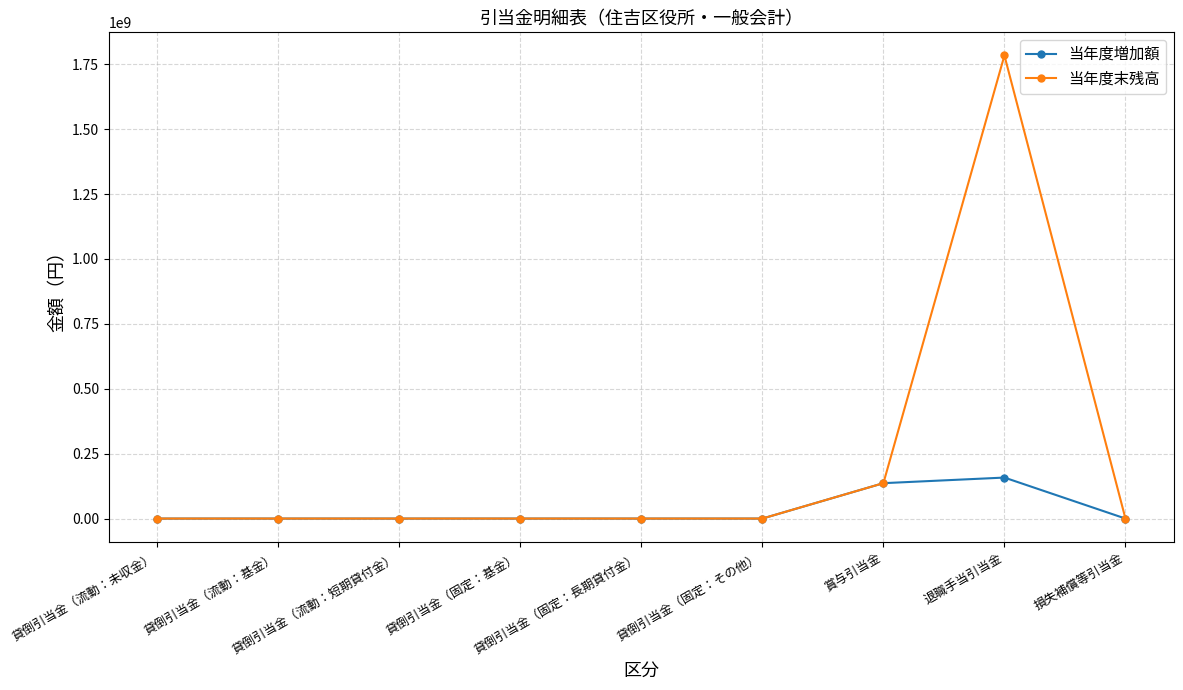

Reading left to right, list all the values displayed in this chart.

当年度増加額: 0	0	0	0	0	0	136320278	157889294	0
当年度末残高: 0	0	0	0	0	0	136320278	1783692694	0